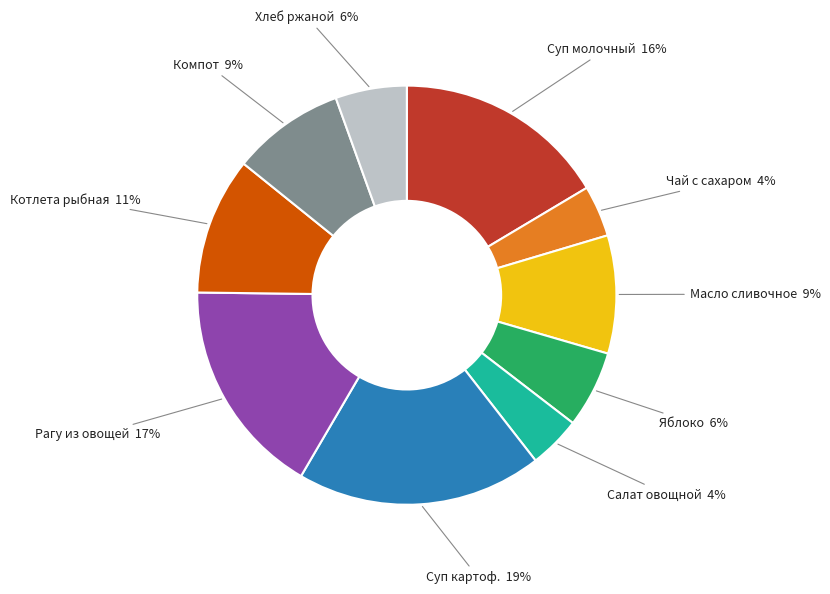

Is there any slice that represents more than half of the pie?

No